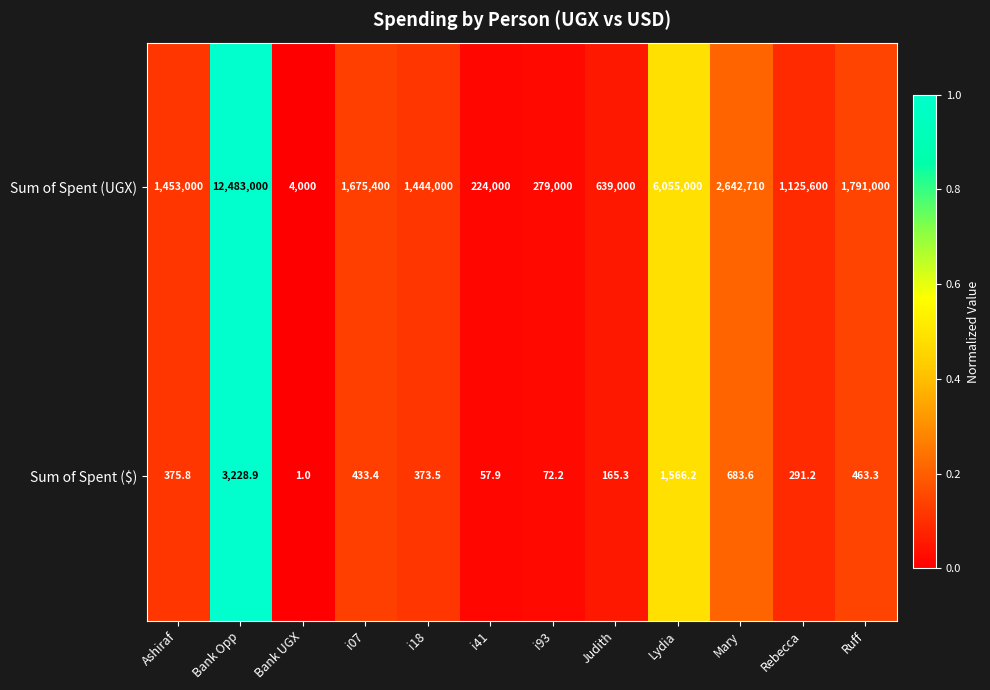

List the series in order of their peak value, highest first.

Sum of Spent (UGX), Sum of Spent ($)